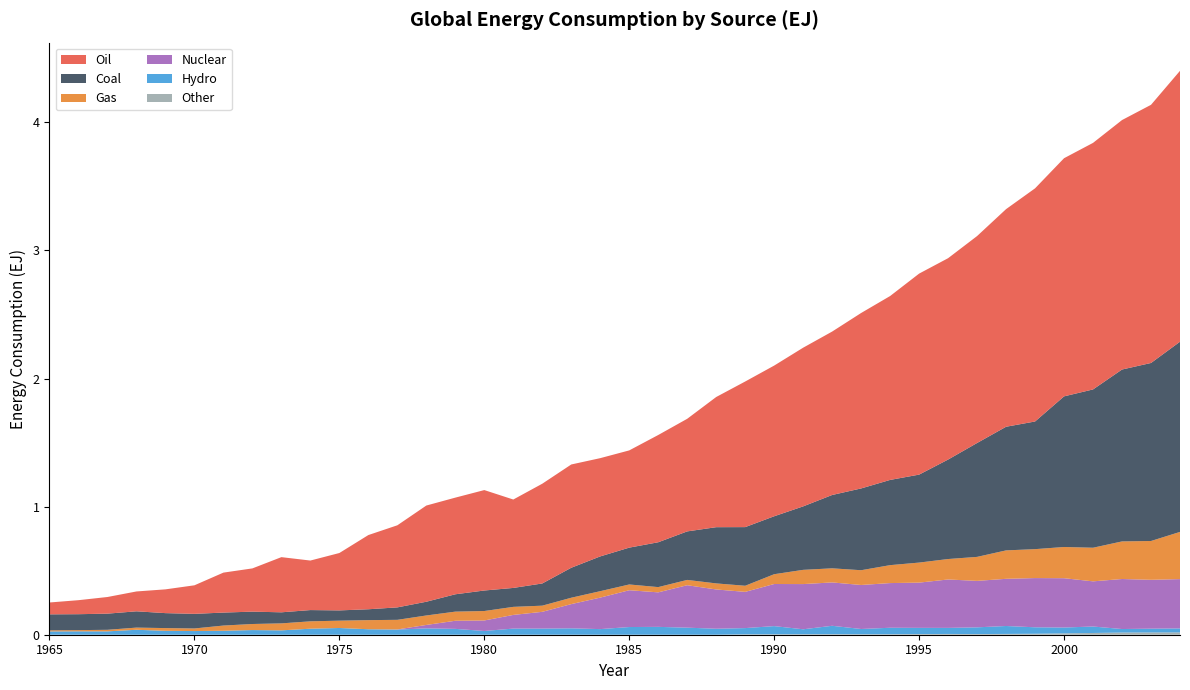

Reading right to left, extract all data points from this chart.

Hydro: 0.0	0.0	0.0	0.1	0.0	0.1	0.1	0.1	0.0	0.0	0.1	0.0	0.1	0.0	0.1	0.0	0.0	0.1	0.1	0.1	0.0	0.0	0.0	0.0	0.0	0.0	0.0	0.0	0.0	0.1	0.0	0.0	0.0	0.0	0.0	0.0	0.0	0.0	0.0	0.0
Nuclear: 0.4	0.4	0.4	0.4	0.4	0.4	0.4	0.4	0.4	0.4	0.3	0.3	0.3	0.4	0.3	0.3	0.3	0.3	0.3	0.3	0.2	0.2	0.1	0.1	0.1	0.1	0.0	0.0	0.0	0.0	0.0	0.0	0.0	0.0	0.0	0.0	0.0	0.0	0.0	0.0
Gas: 0.4	0.3	0.3	0.3	0.2	0.2	0.2	0.2	0.2	0.2	0.1	0.1	0.1	0.1	0.1	0.0	0.0	0.0	0.0	0.0	0.1	0.0	0.0	0.1	0.1	0.1	0.1	0.1	0.1	0.1	0.1	0.1	0.0	0.0	0.0	0.0	0.0	0.0	0.0	0.0
Oil: 2.1	2.0	1.9	1.9	1.9	1.8	1.7	1.6	1.6	1.6	1.4	1.4	1.3	1.2	1.2	1.1	1.0	0.9	0.8	0.8	0.8	0.8	0.8	0.7	0.8	0.8	0.8	0.6	0.6	0.4	0.4	0.4	0.3	0.3	0.2	0.2	0.2	0.1	0.1	0.1
Coal: 1.5	1.4	1.3	1.2	1.2	1.0	1.0	0.9	0.8	0.7	0.7	0.6	0.6	0.5	0.5	0.5	0.4	0.4	0.4	0.3	0.3	0.2	0.2	0.1	0.2	0.1	0.1	0.1	0.1	0.1	0.1	0.1	0.1	0.1	0.1	0.1	0.1	0.1	0.1	0.1
Other: 0.0	0.0	0.0	0.0	0.0	0.0	0.0	0.0	0.0	0.0	0.0	0.0	0.0	0.0	0.0	0.0	0.0	0.0	0.0	0.0	0.0	0.0	0.0	0.0	0.0	0.0	0.0	0.0	0.0	0.0	0.0	0.0	0.0	0.0	0.0	0.0	0.0	0.0	0.0	0.0